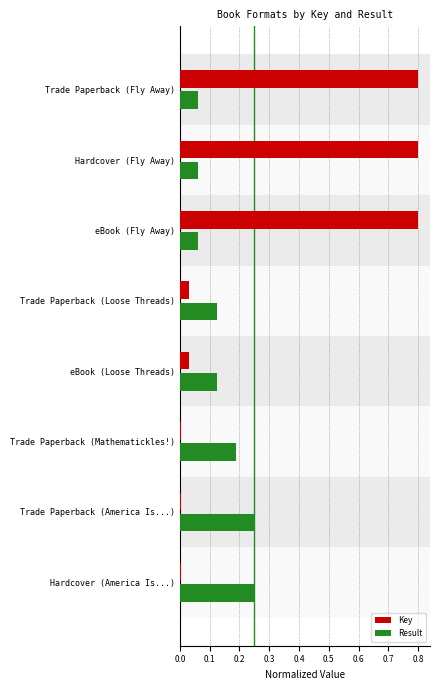

At how many categories does at least one series exceed 0?

8